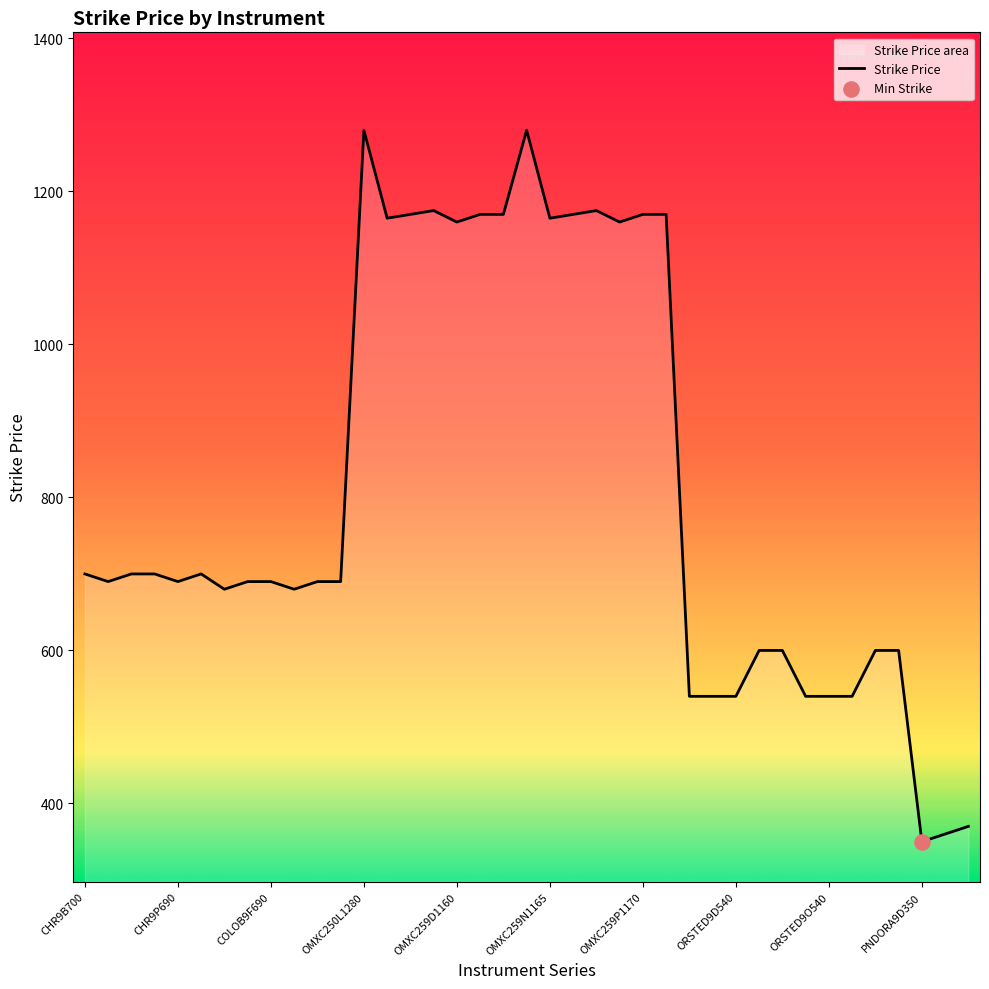

What is the ratio of the value at 19 to the value at 31?

2.4